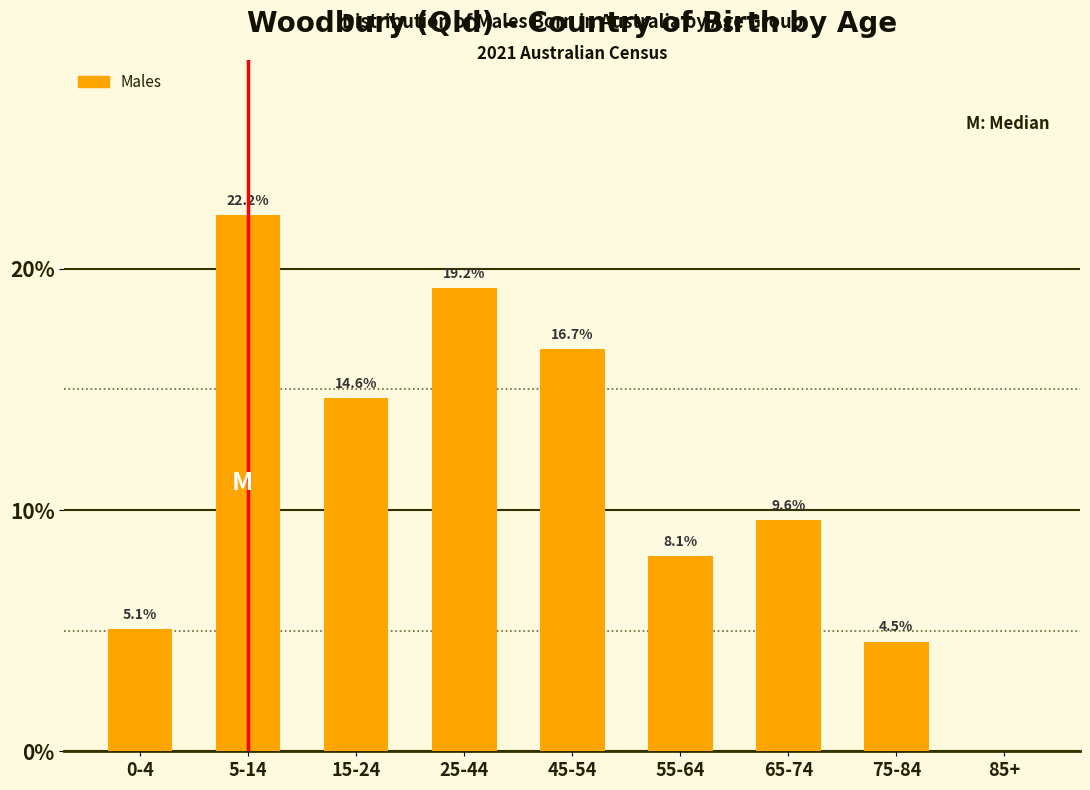

Reading right to left, list all the values displayed in this chart.

85+=0.0	75-84=4.5	65-74=9.6	55-64=8.1	45-54=16.7	25-44=19.2	15-24=14.6	5-14=22.2	0-4=5.1